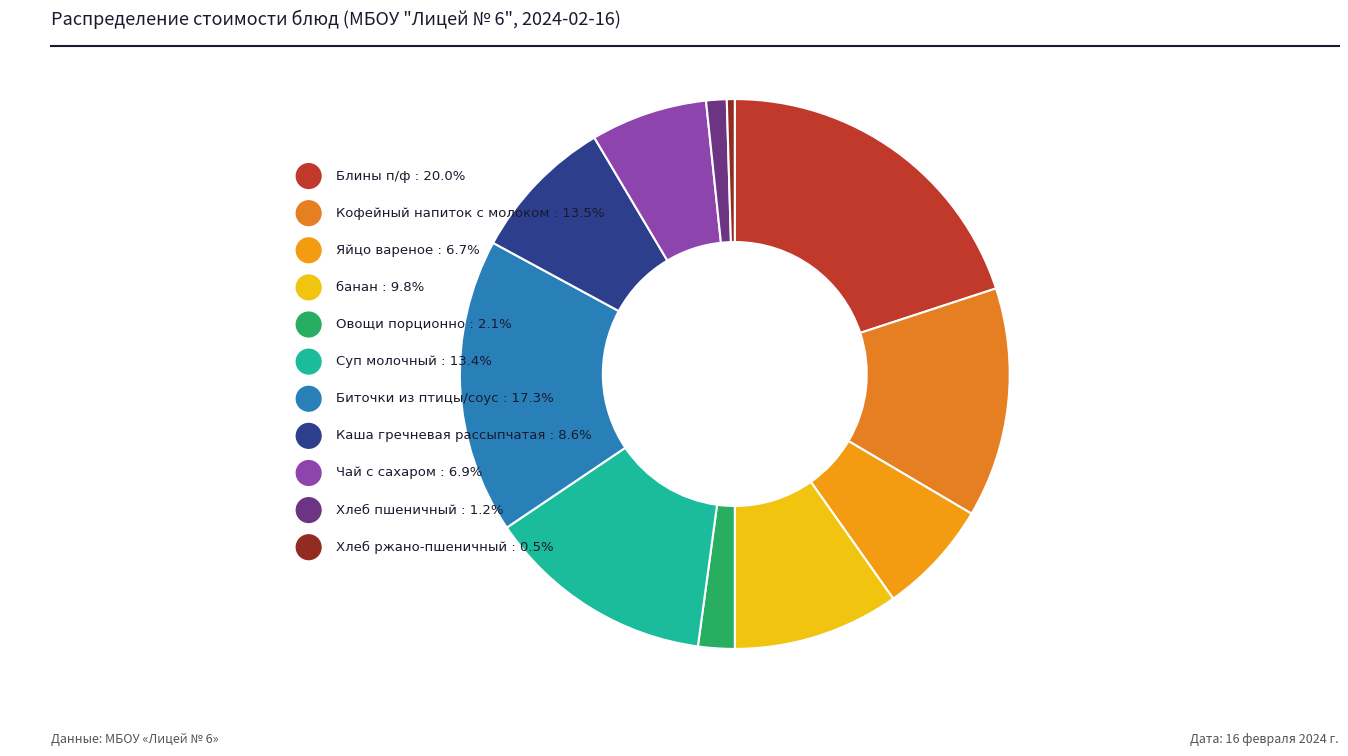

True or false: Биточки из птицы/соус accounts for 17% of the total.

True